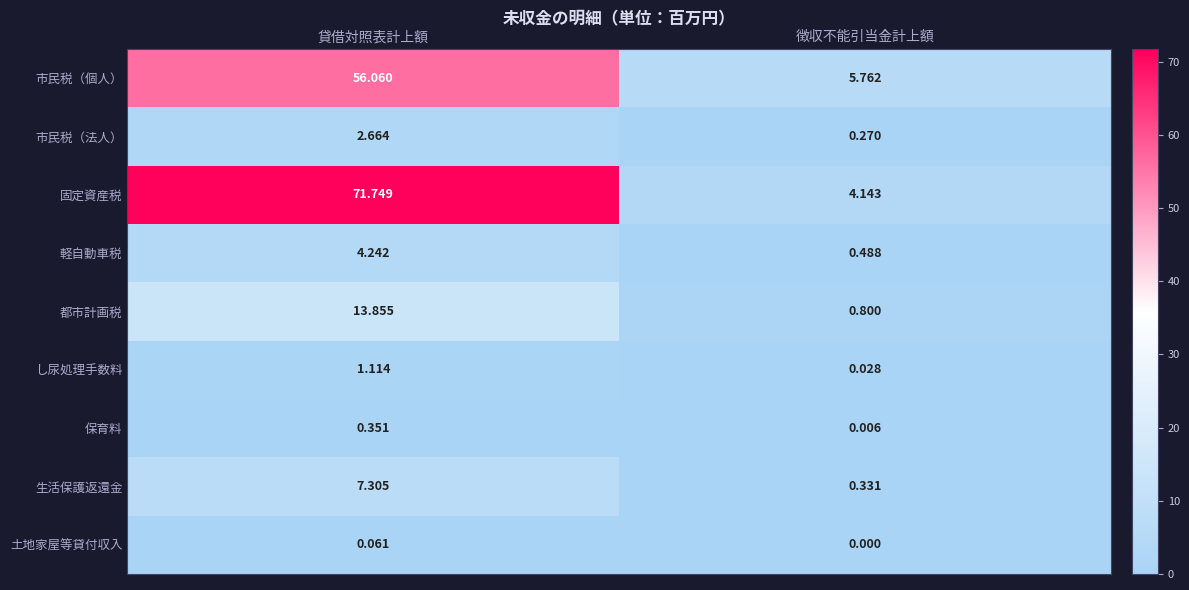

Where is 市民税（個人） nearest to the value 30?

徴収不能引当金計上額